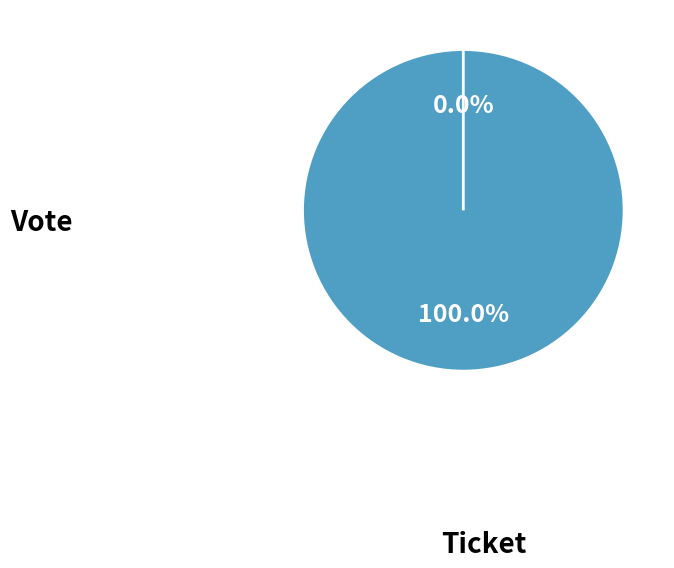

Which slice is the largest?

Vote